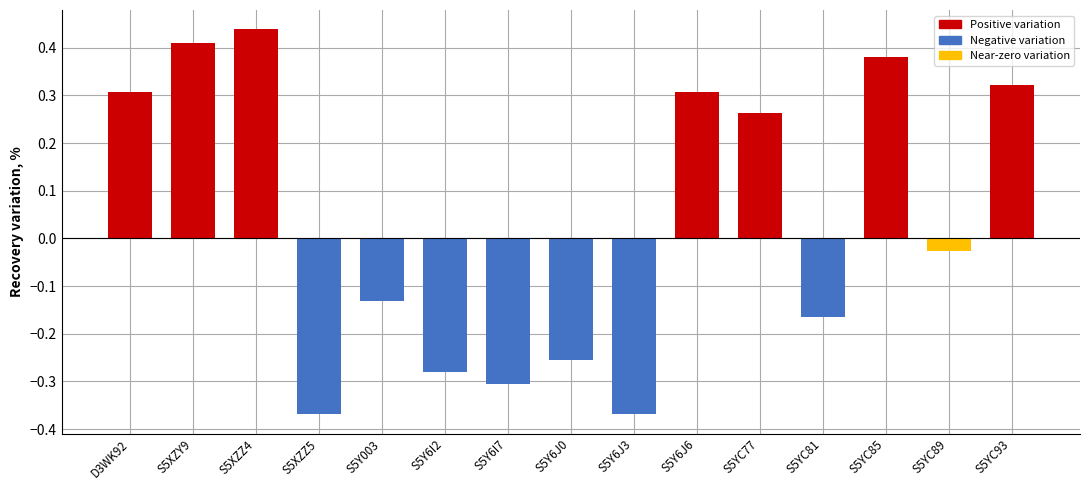

How many negative values are there?

8